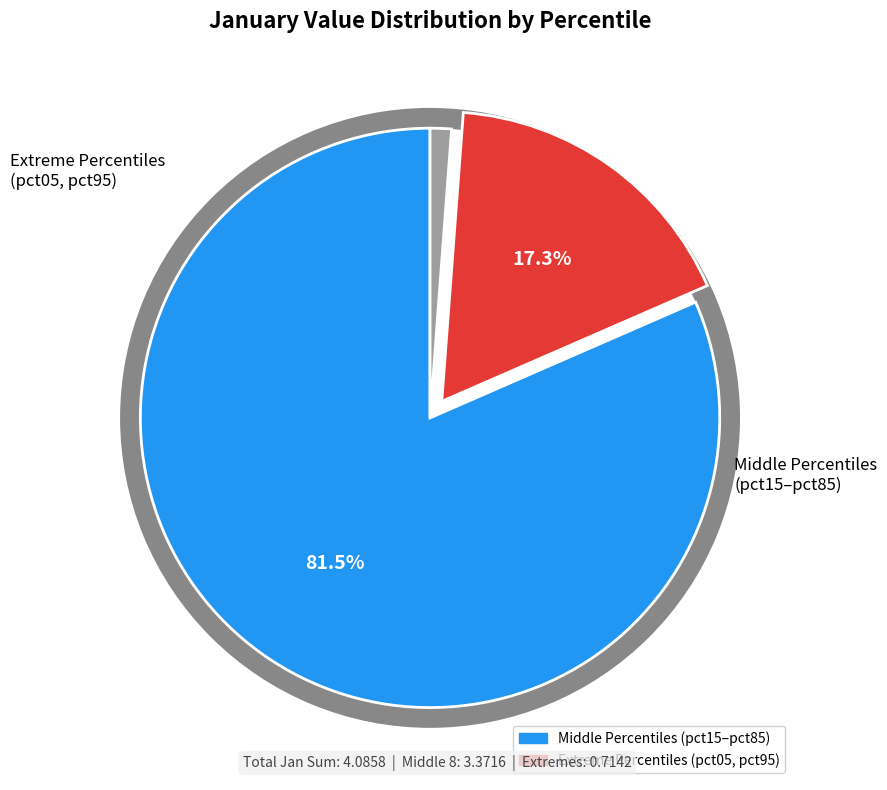

Is pct95 the majority of the pie?

No